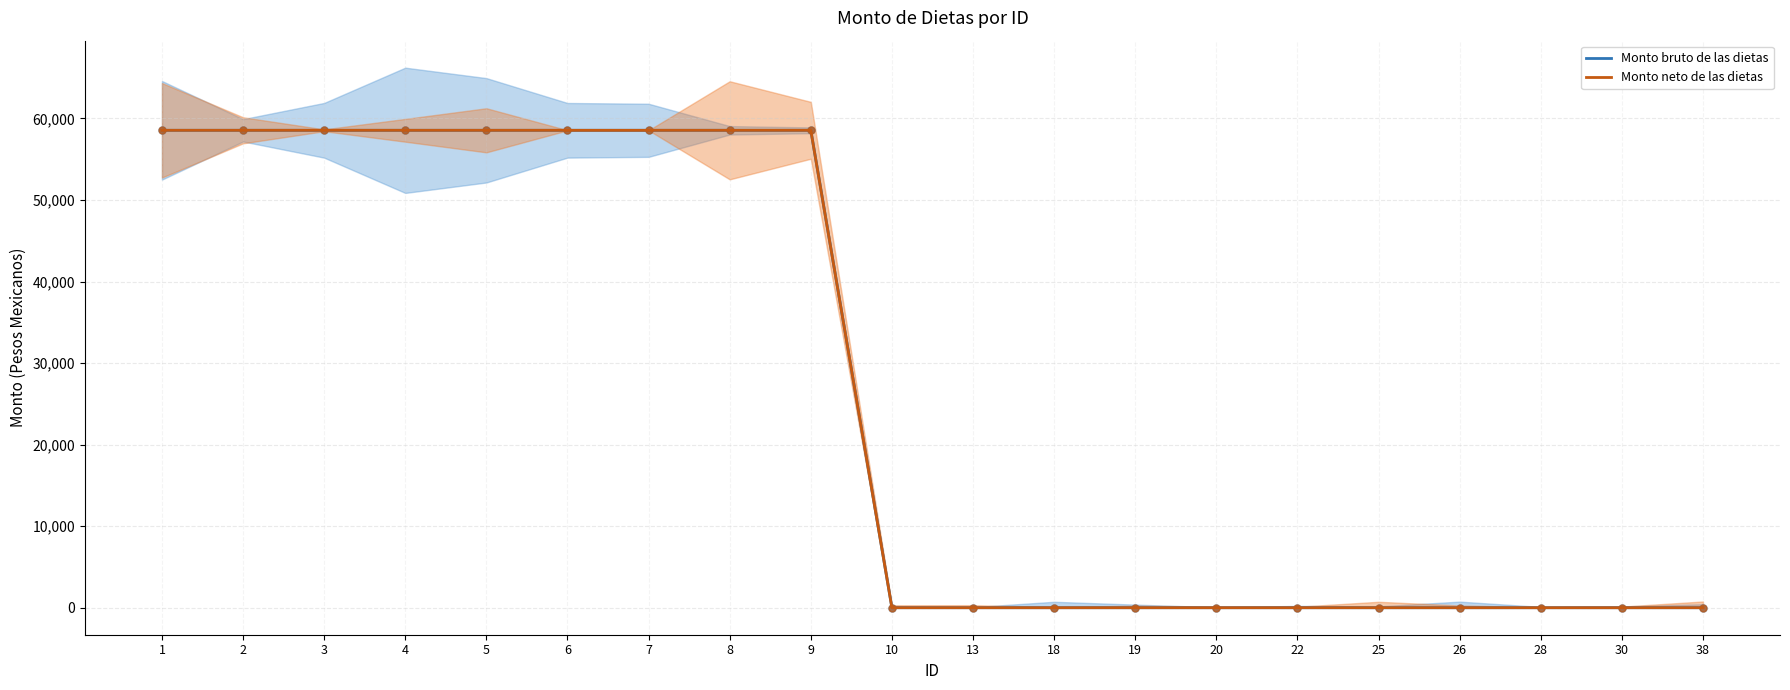

At how many categories does at least one series exceed 29422?

9